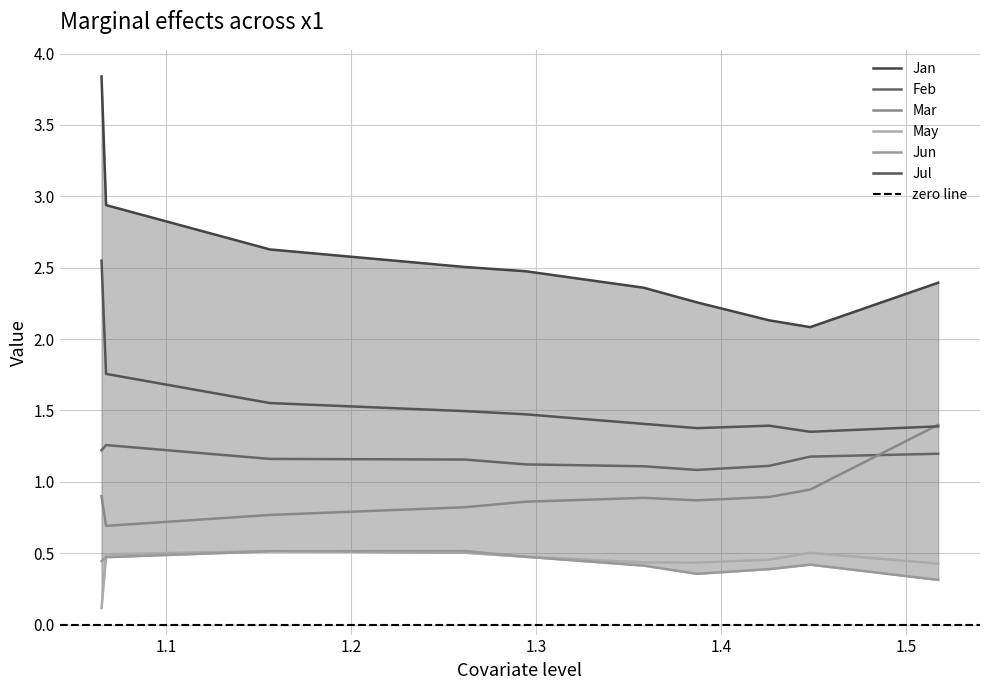

The Feb series shows 1.1 at pct75. True or false?

True